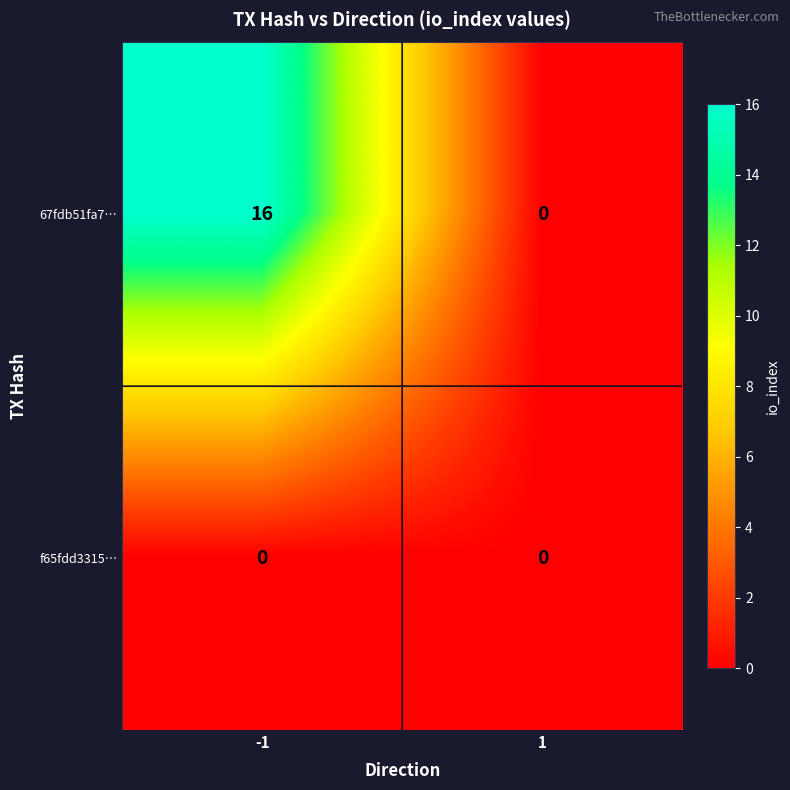

At which category is the sum across all series the highest?

-1